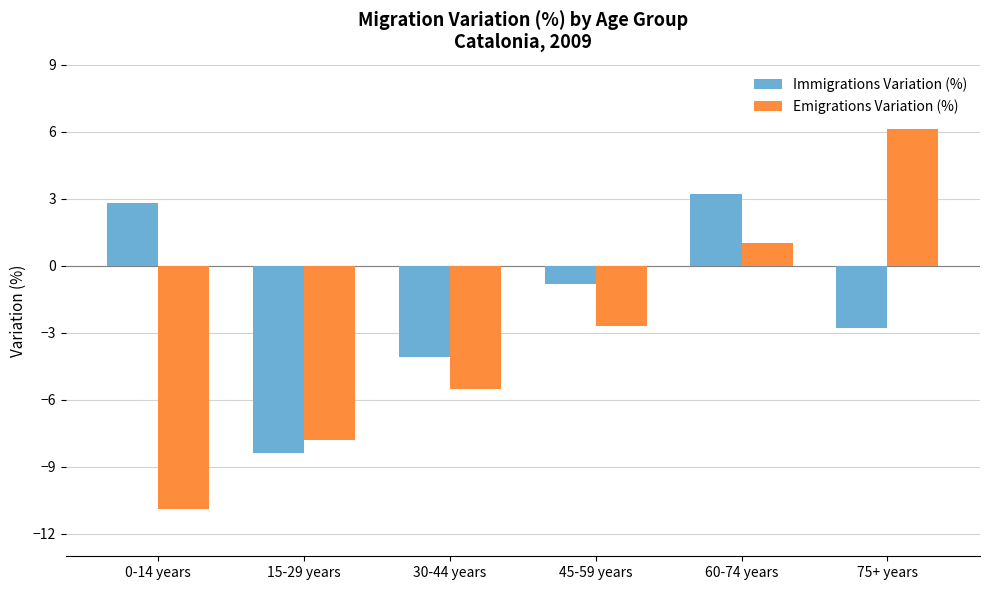

Count the number of data series in this chart.

2